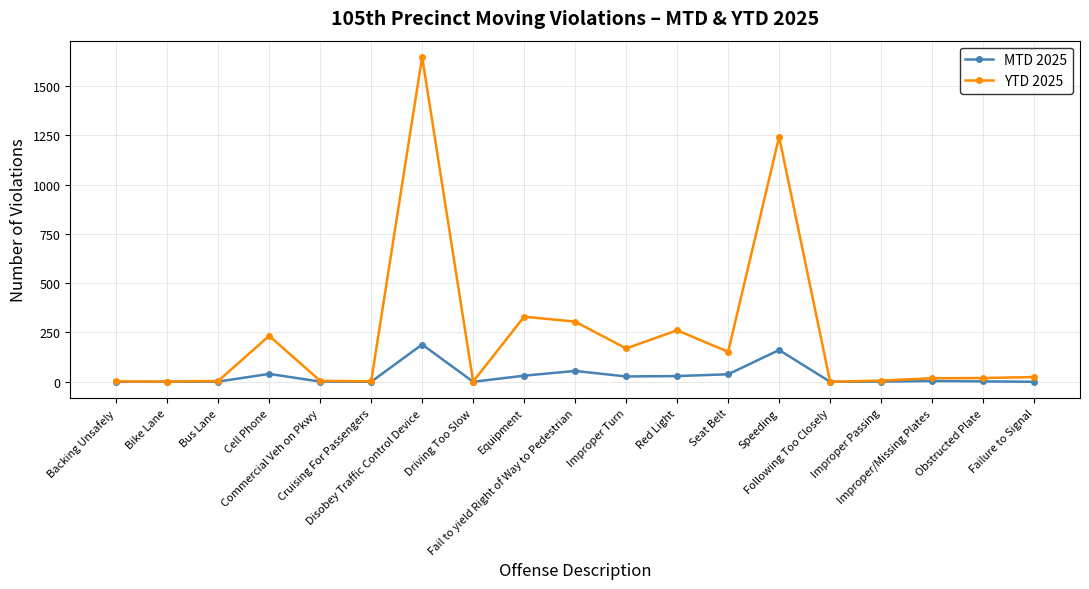

Which series has the widest spread of values?

YTD 2025